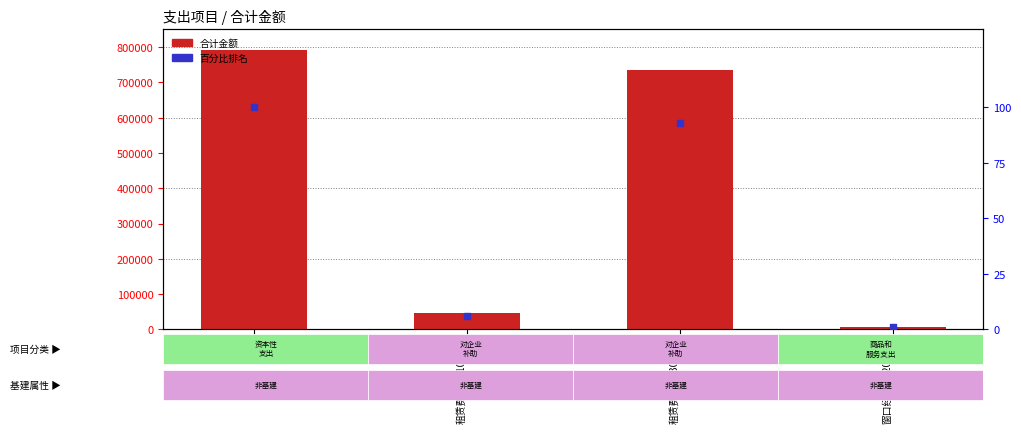

Which series has the widest spread of Y values?

合计金额